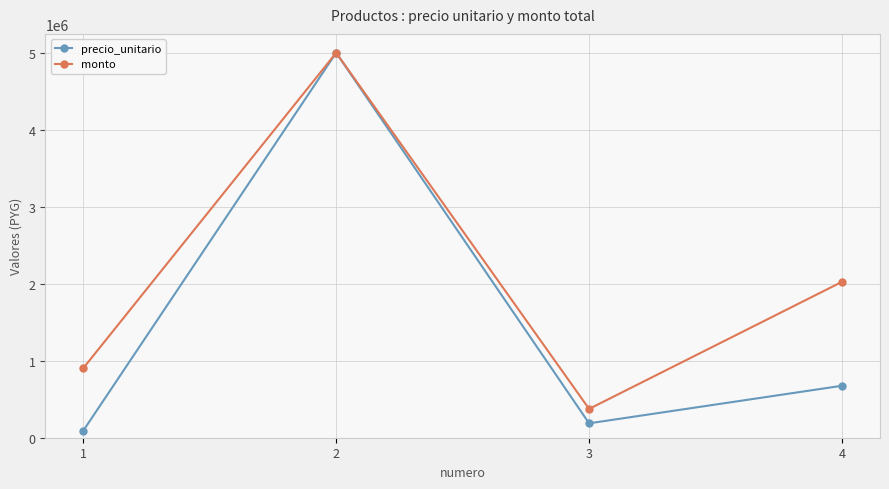

List the series in order of their overall mean, lowest first.

precio_unitario, monto